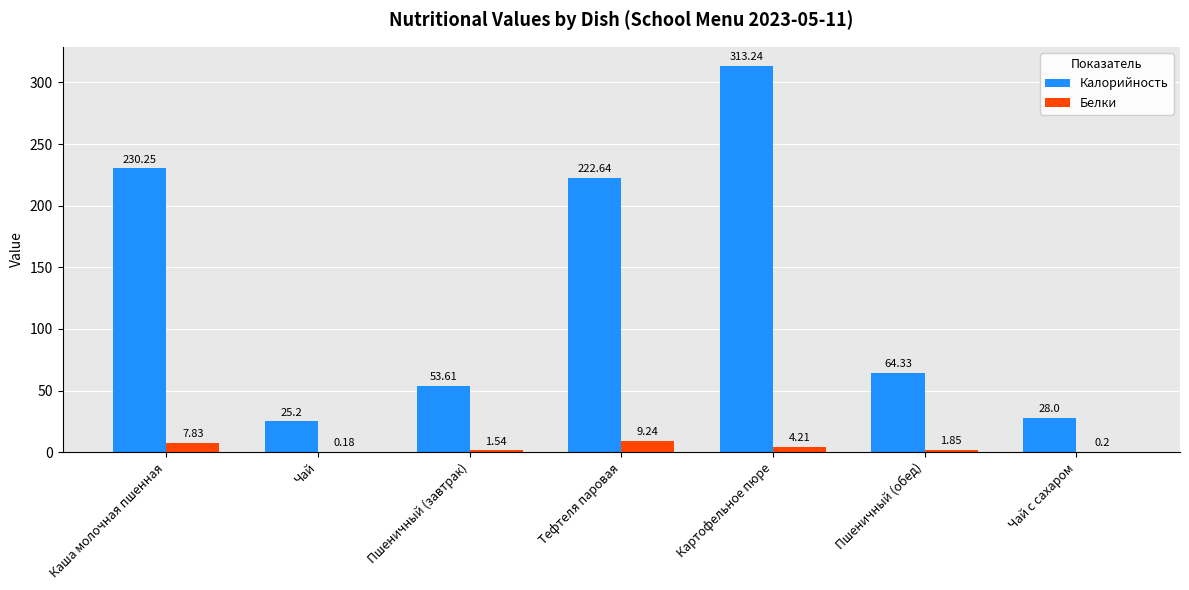

What is the sum of all Калорийность values?

937.3